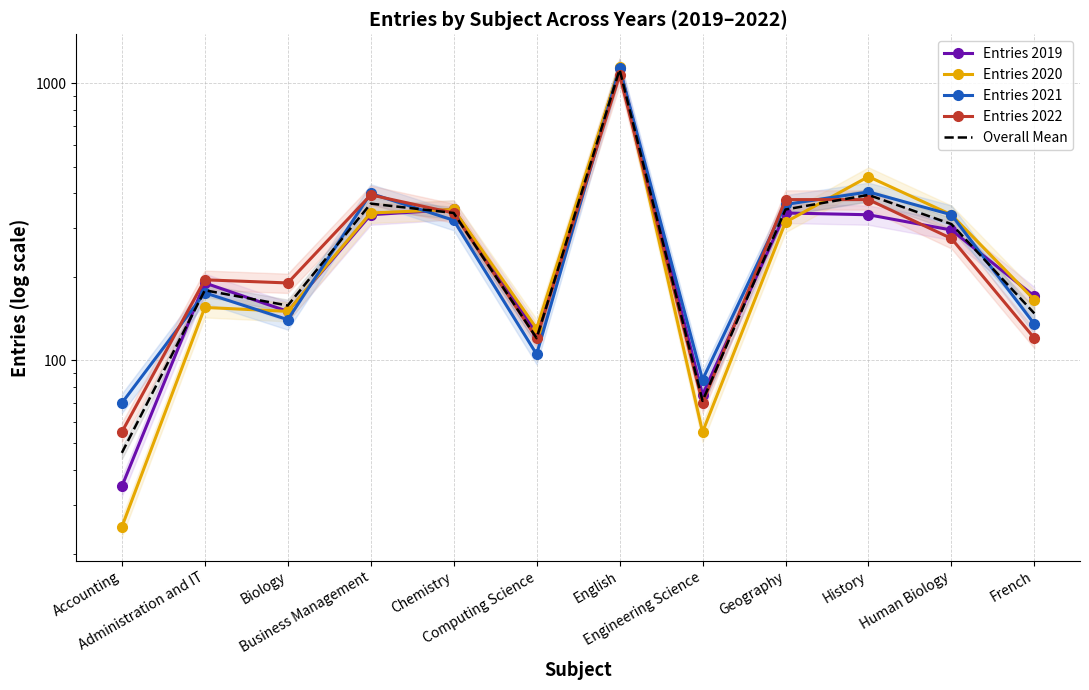

At how many categories does at least one series exceed 45?

12